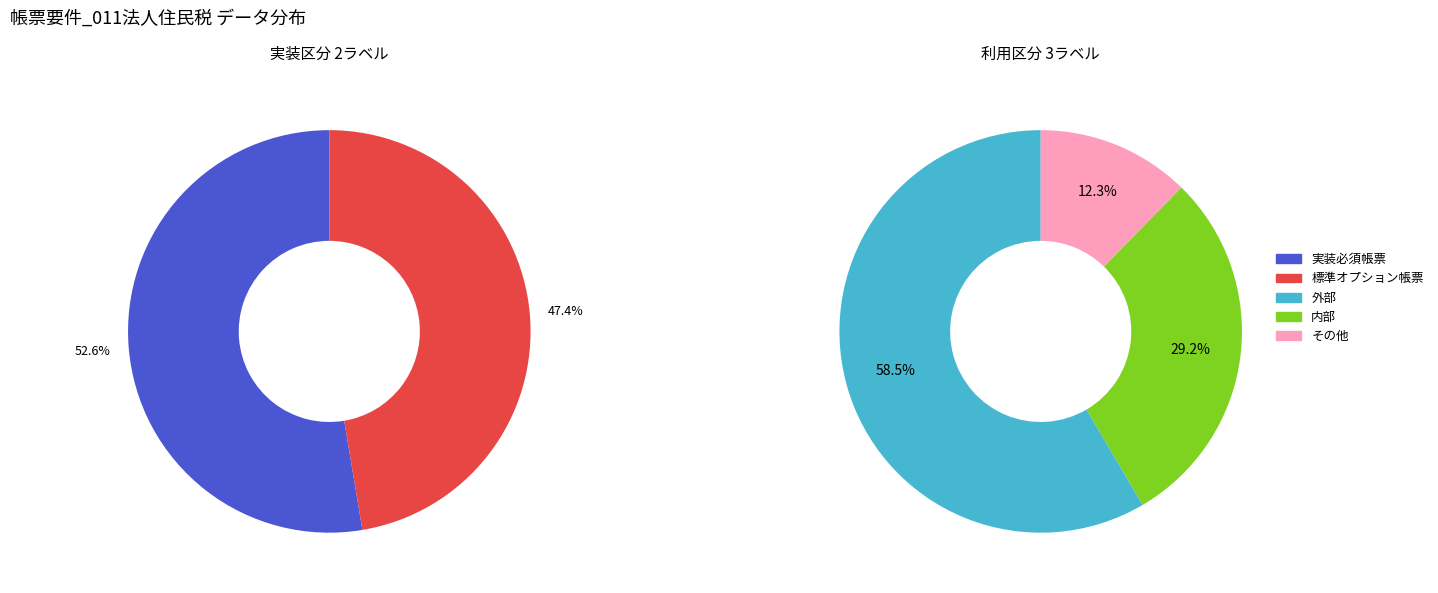

How many slices are in this pie chart?

2